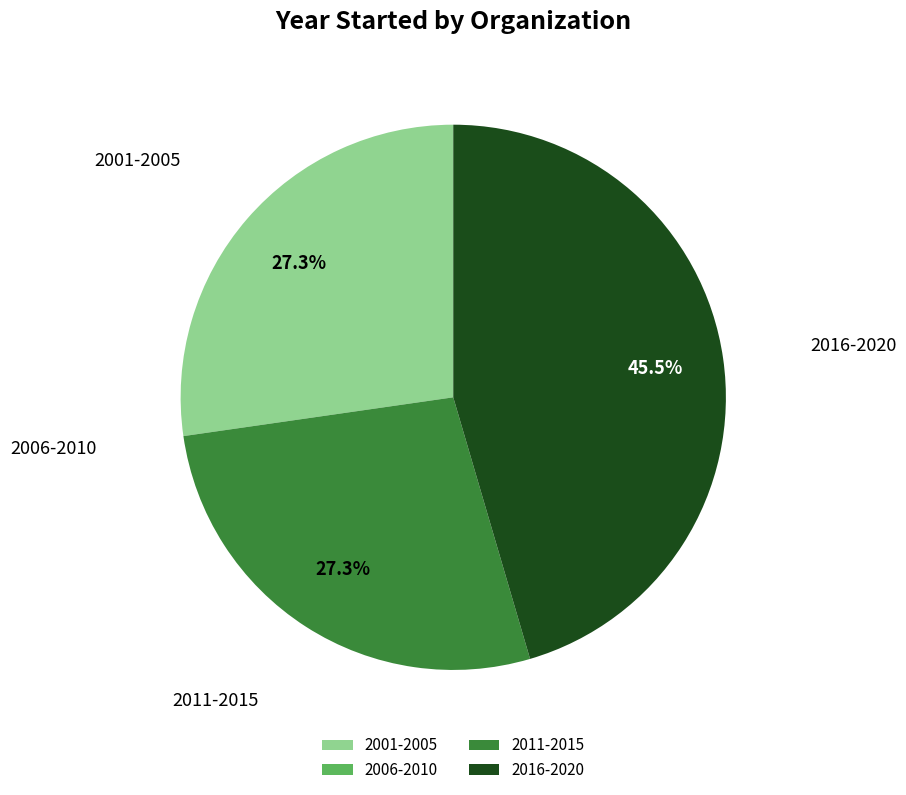

What percentage is NOT represented by 2011-2015?

72.7%